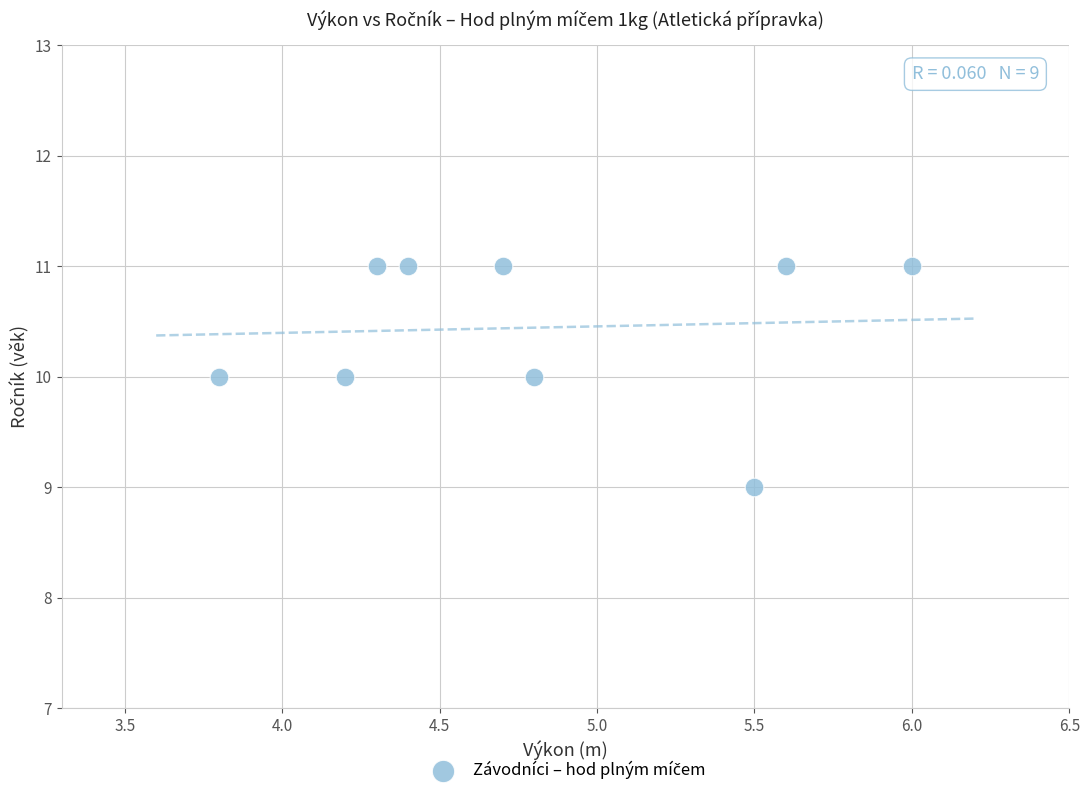

What is the average Y value?

10